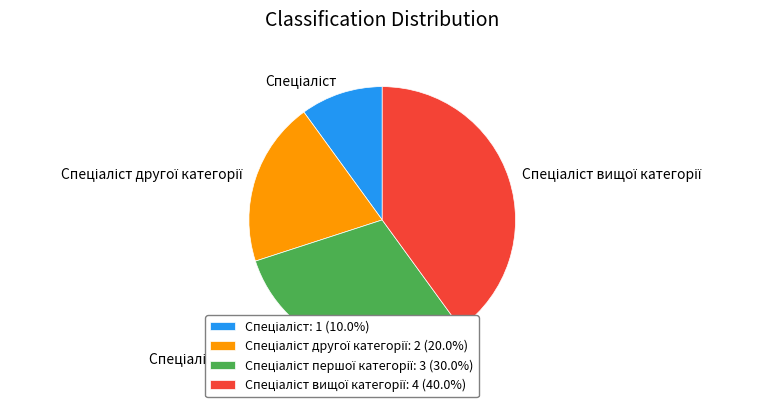

Does any single category account for the majority?

No